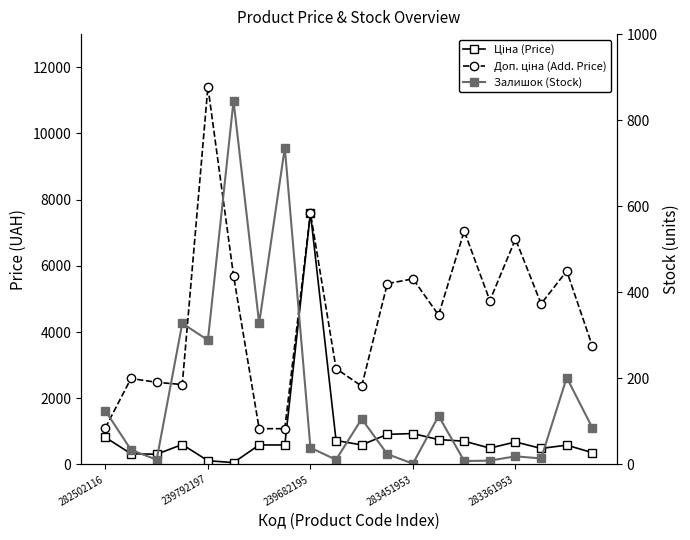

Between 15 and 19, which is larger?

15